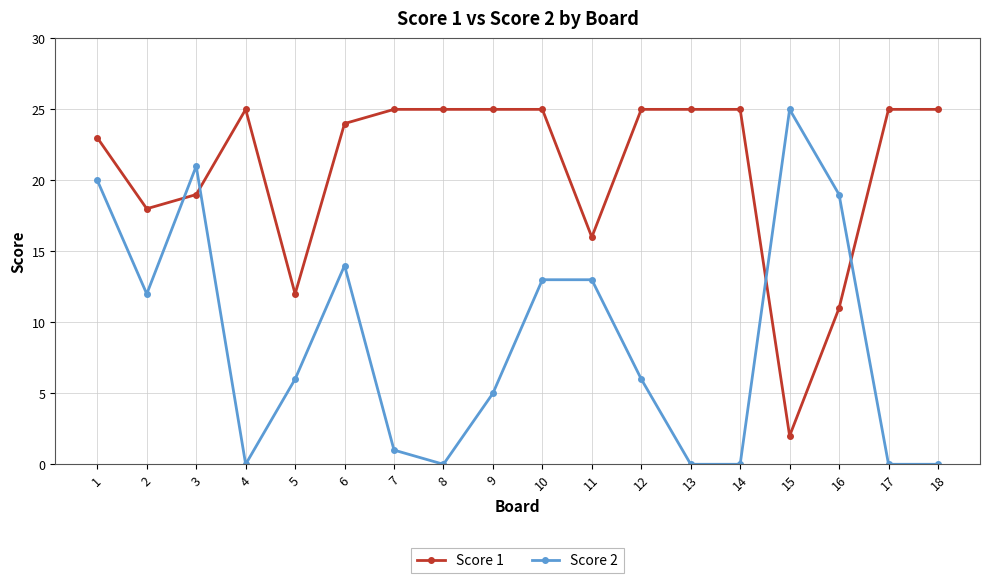

True or false: Score 1 and Score 2 intersect in this chart.

True